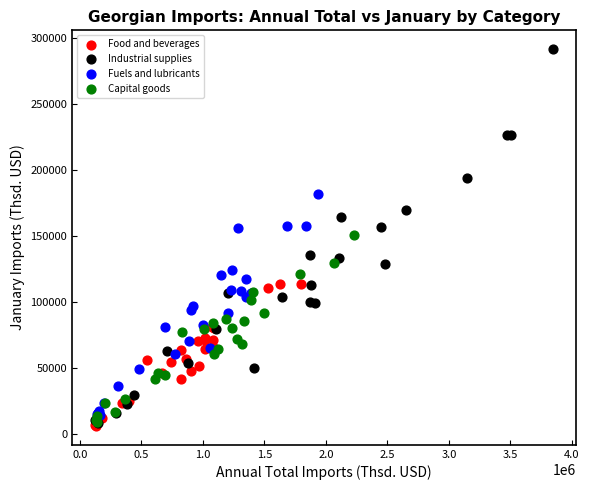

Which series contains the highest Y value?

Industrial supplies